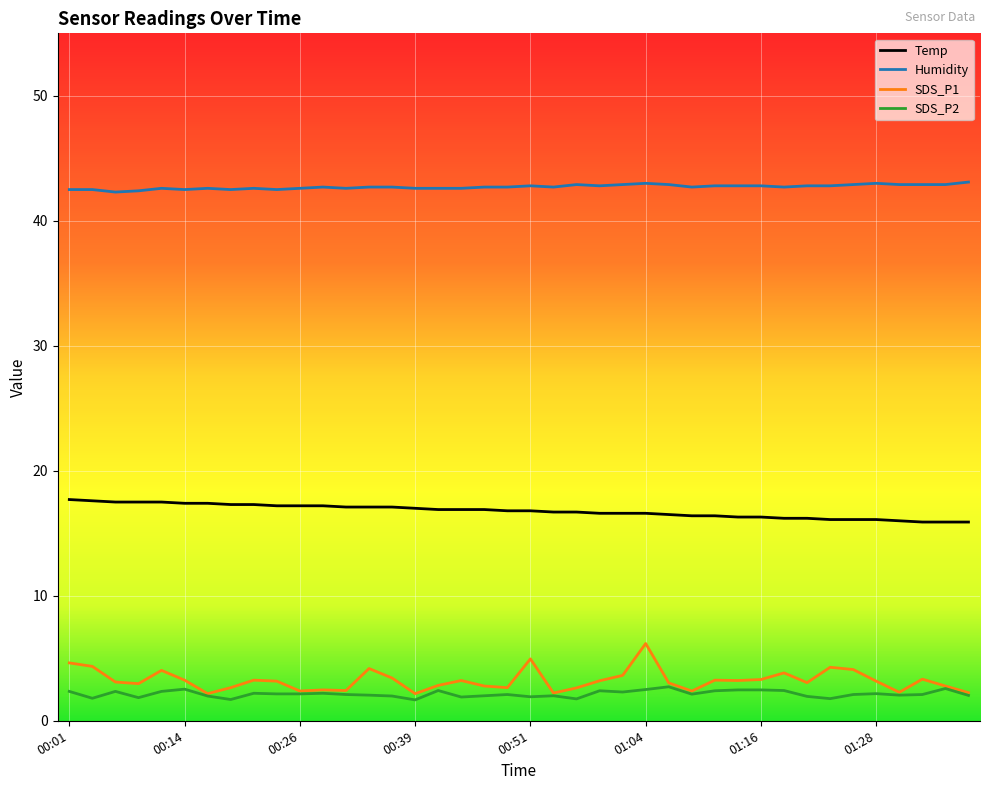

Which series has the largest total across all categories?

Humidity